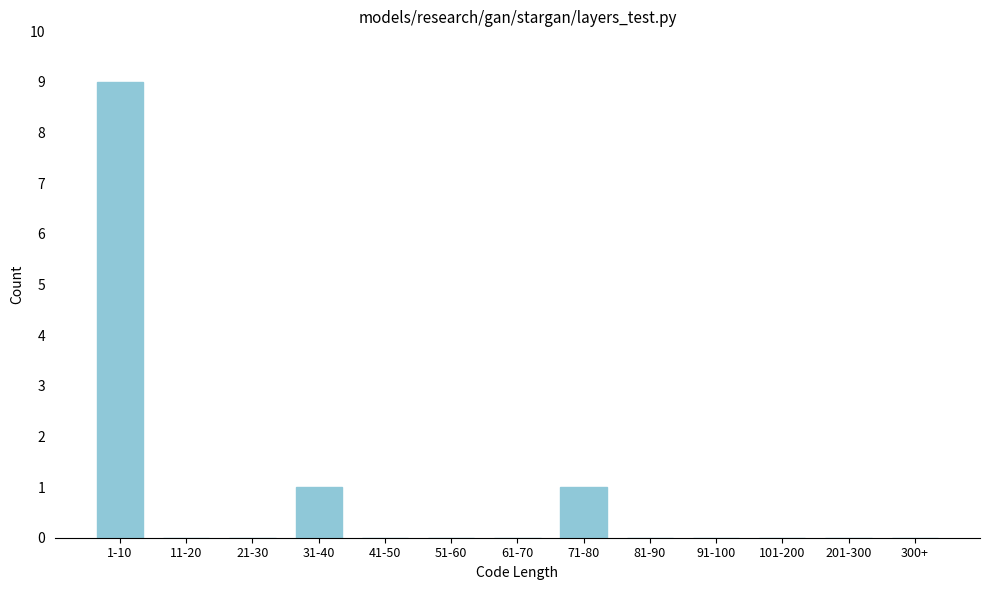

Reading left to right, transcribe all the data shown in this chart.

1-10=9	11-20=0	21-30=0	31-40=1	41-50=0	51-60=0	61-70=0	71-80=1	81-90=0	91-100=0	101-200=0	201-300=0	300+=0